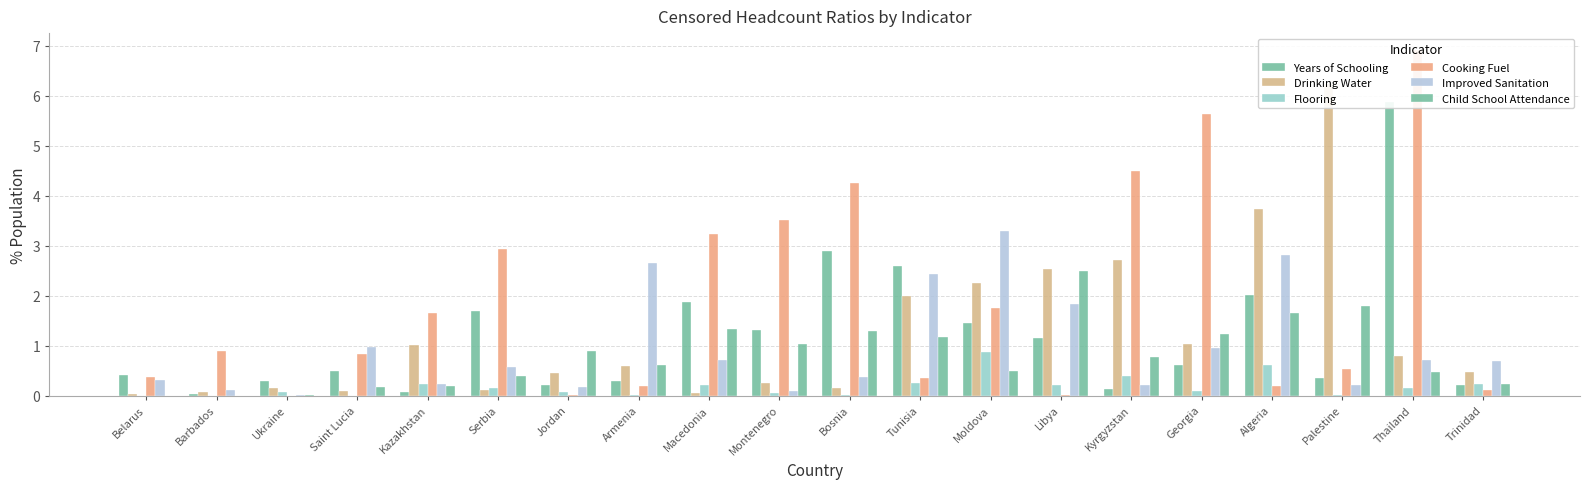

Reading right to left, what are all the values shown in this chart?

Years of Schooling: 0.2	5.9	0.4	2.0	0.6	0.1	1.2	1.5	2.6	2.9	1.3	1.9	0.3	0.2	1.7	0.1	0.5	0.3	0.0	0.4
Drinking Water: 0.5	0.8	6.2	3.7	1.0	2.7	2.5	2.2	2.0	0.2	0.2	0.1	0.6	0.5	0.1	1.0	0.1	0.2	0.1	0.0
Flooring: 0.2	0.2	0.0	0.6	0.1	0.4	0.2	0.9	0.2	0.0	0.1	0.2	0.0	0.1	0.2	0.2	0.0	0.1	0.0	0.0
Cooking Fuel: 0.1	6.9	0.5	0.2	5.6	4.5	0.0	1.8	0.4	4.2	3.5	3.2	0.2	0.0	2.9	1.6	0.8	0.0	0.9	0.4
Improved Sanitation: 0.7	0.7	0.2	2.8	1.0	0.2	1.8	3.3	2.4	0.4	0.1	0.7	2.6	0.2	0.6	0.2	1.0	0.0	0.1	0.3
Child School Attendance: 0.2	0.5	1.8	1.6	1.2	0.8	2.5	0.5	1.2	1.3	1.0	1.3	0.6	0.9	0.4	0.2	0.2	0.0	0.0	0.0